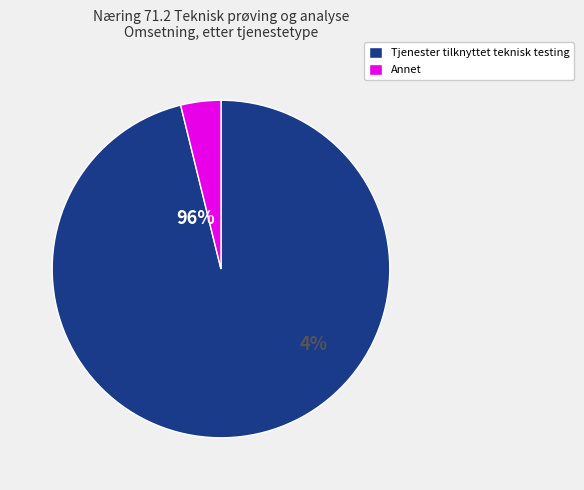

What is the change in value from Tjenester tilknyttet teknisk testing to Annet?

-15669.2